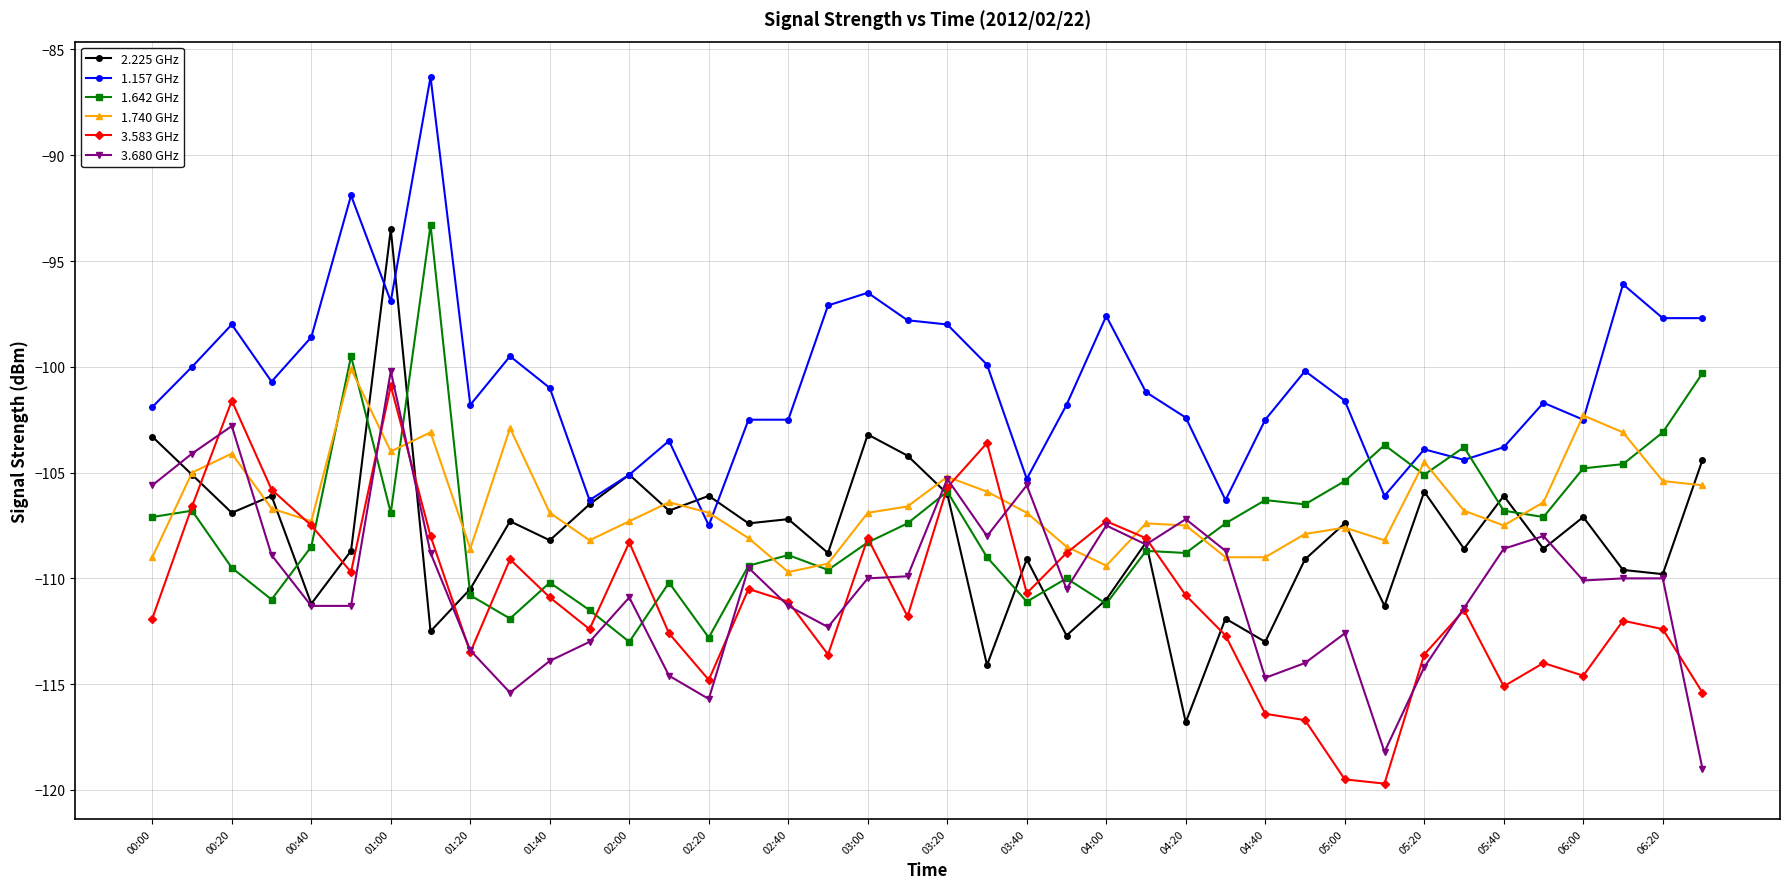

What is the maximum value shown in the chart?

-86.3